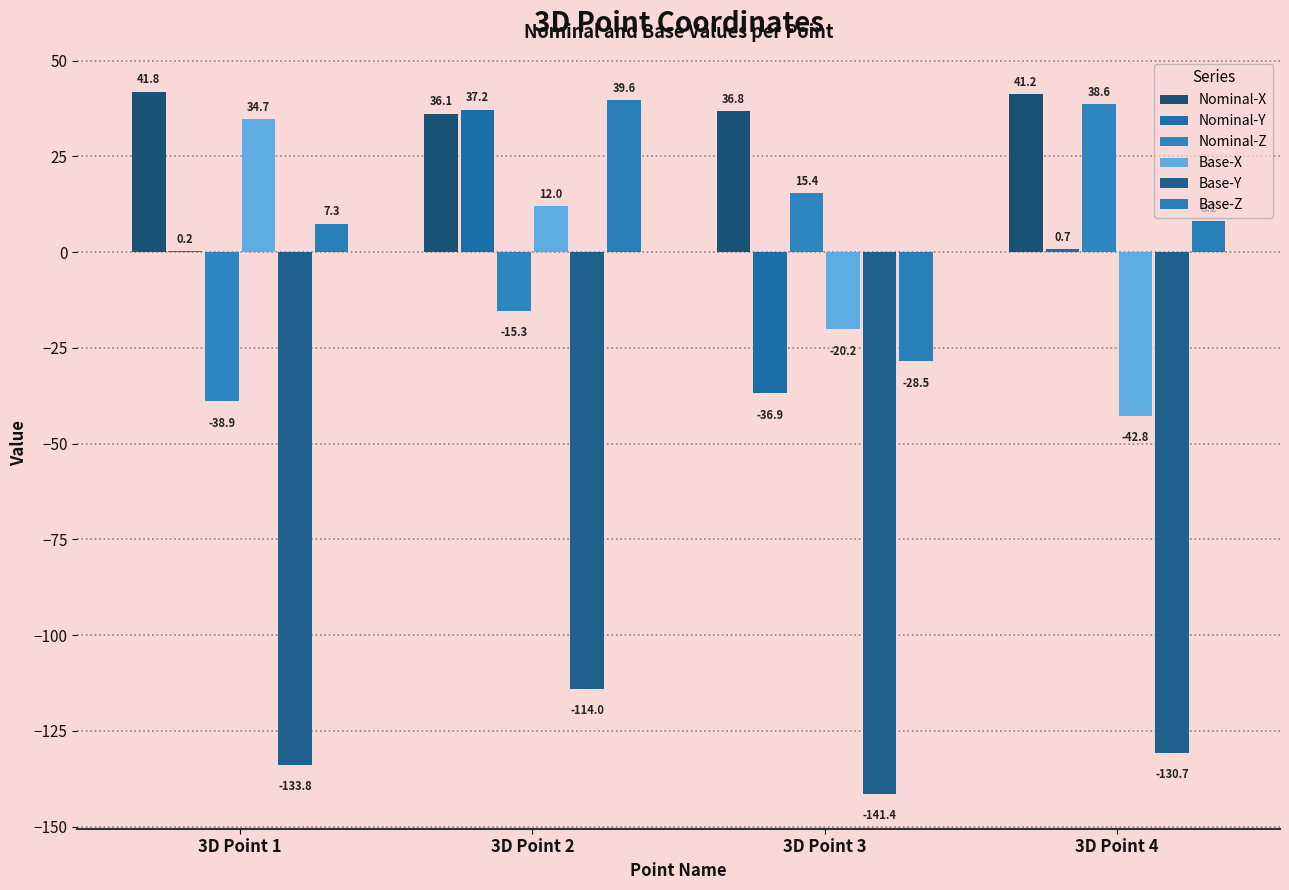

Are the bars horizontal?

No